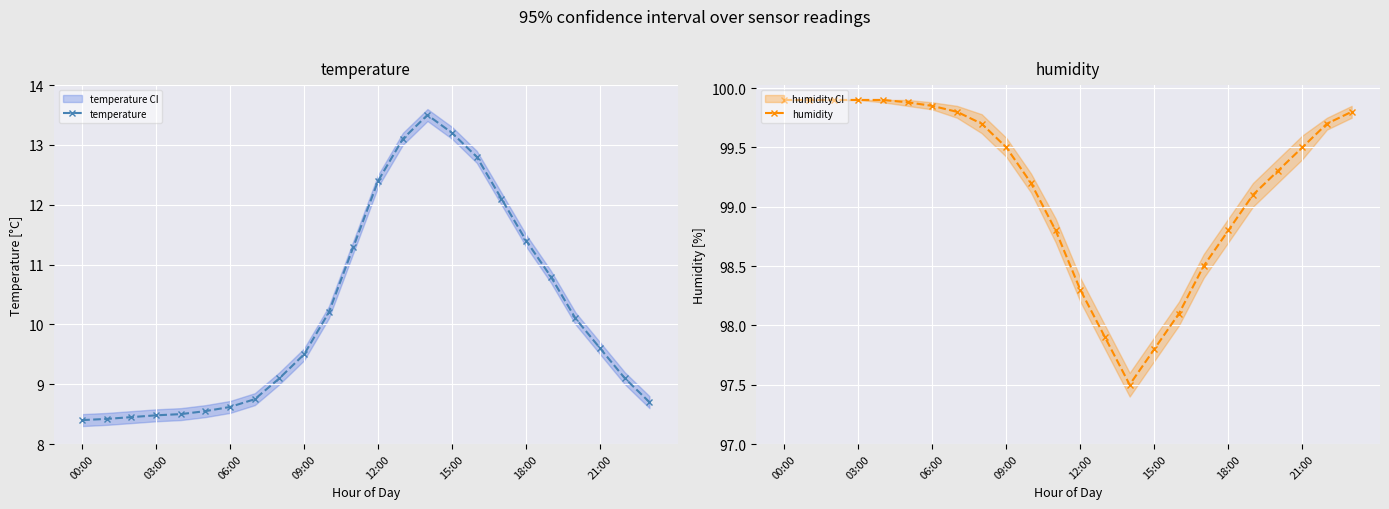

Reading left to right, list all the values displayed in this chart.

temperature: 8.4	8.4	8.4	8.5	8.5	8.6	8.6	8.8	9.1	9.5	10.2	11.3	12.4	13.1	13.5	13.2	12.8	12.1	11.4	10.8	10.1	9.6	9.1	8.7
humidity: 99.9	99.9	99.9	99.9	99.9	99.9	99.8	99.8	99.7	99.5	99.2	98.8	98.3	97.9	97.5	97.8	98.1	98.5	98.8	99.1	99.3	99.5	99.7	99.8